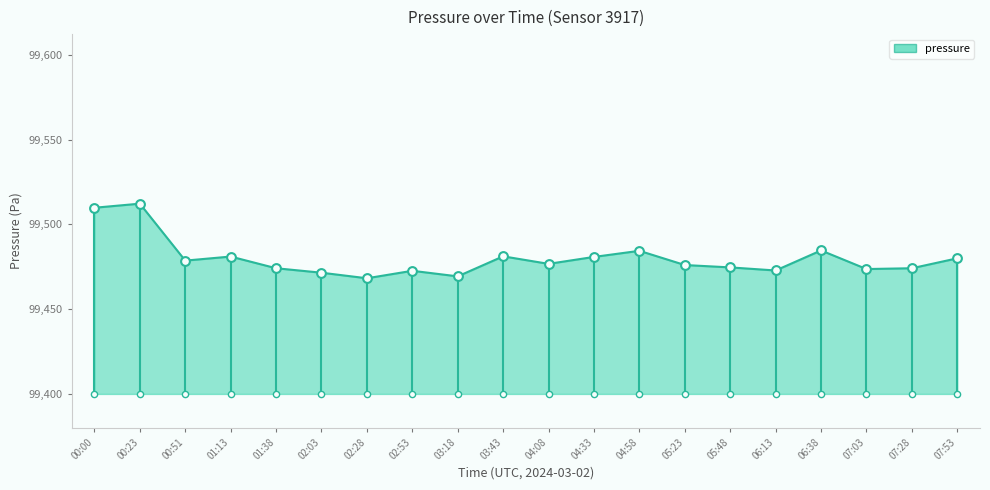

What is the ratio of the value at 00:23 to the value at 00:00?

1.0